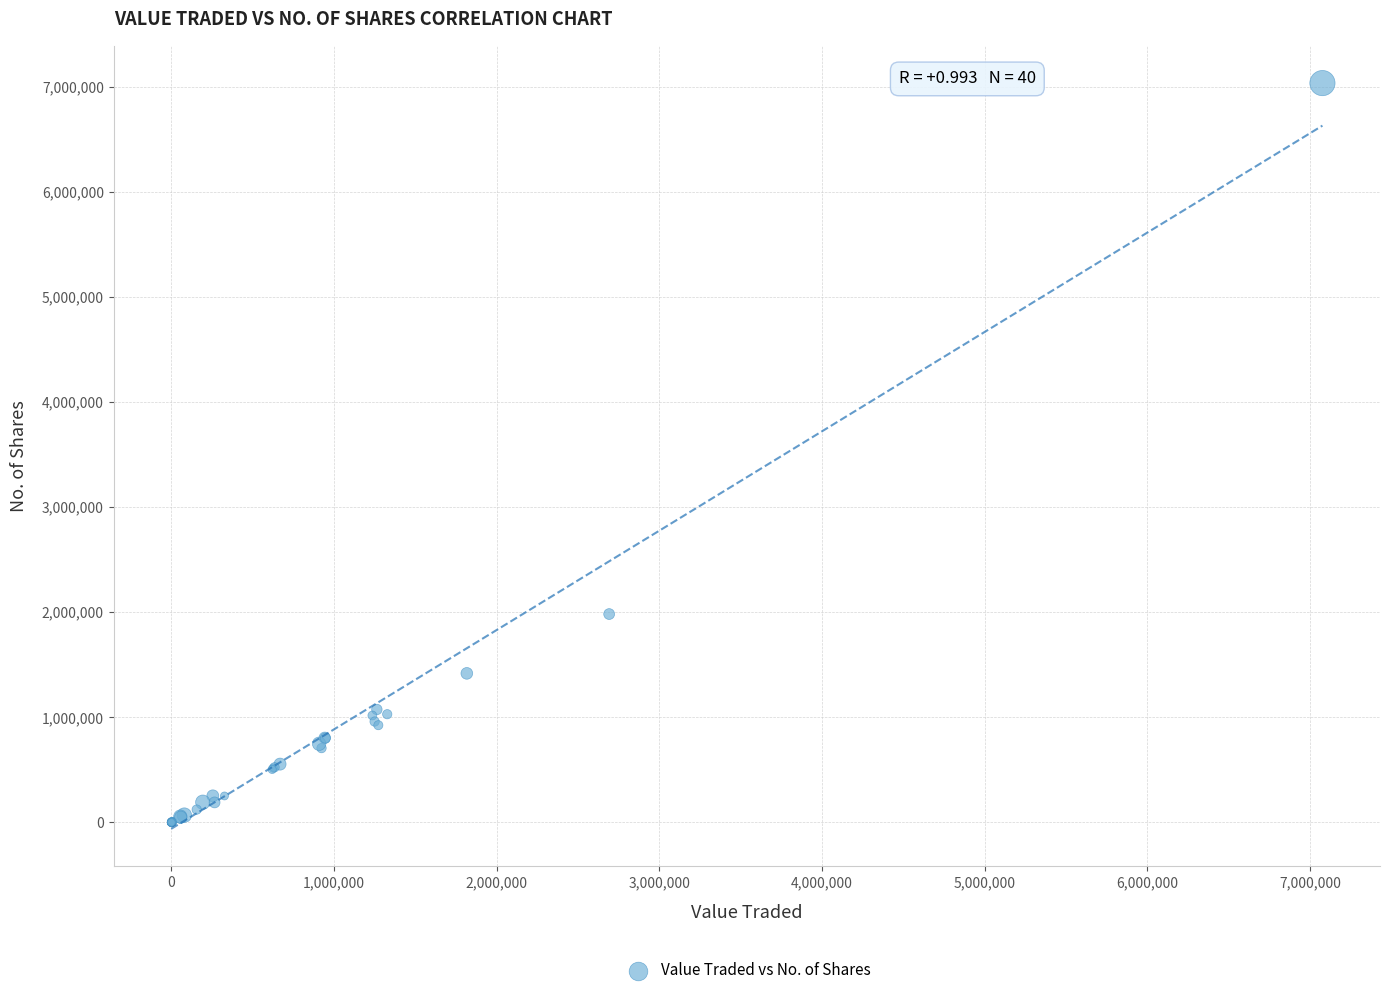

What Y value in the scatter plot is closest to 3517415?

1982913